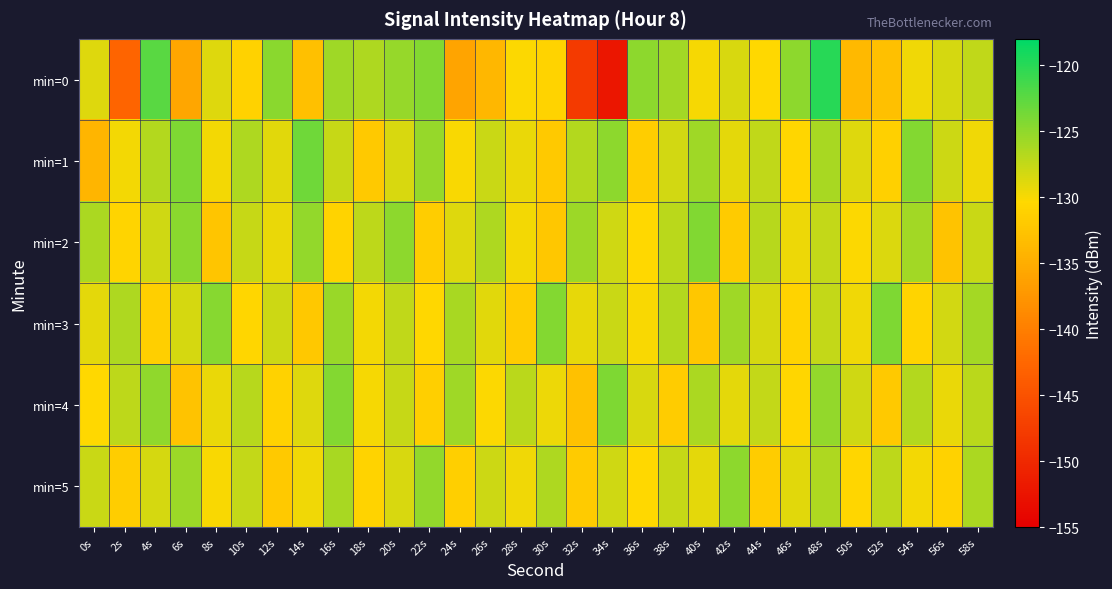

Which series has the largest total across all categories?

min=1